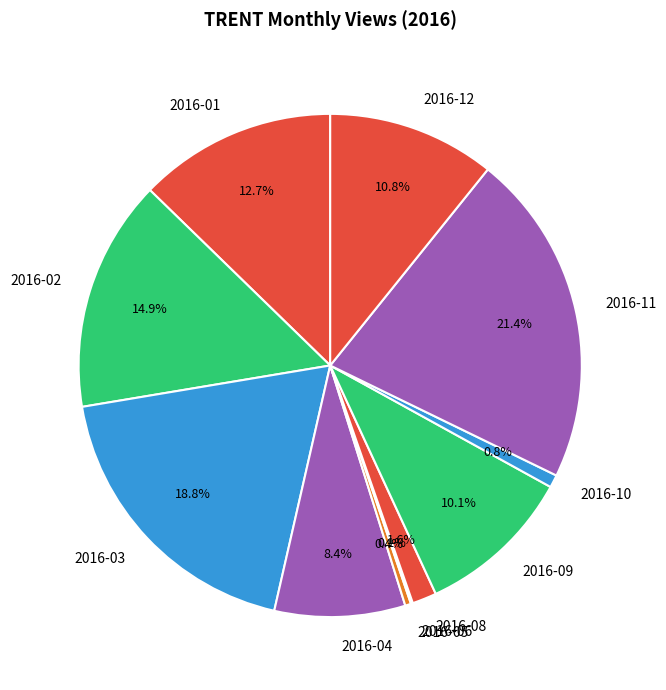

Rank the categories by value from highest to lowest.

2016-11, 2016-03, 2016-02, 2016-01, 2016-12, 2016-09, 2016-04, 2016-08, 2016-10, 2016-05, 2016-06, 2016-07